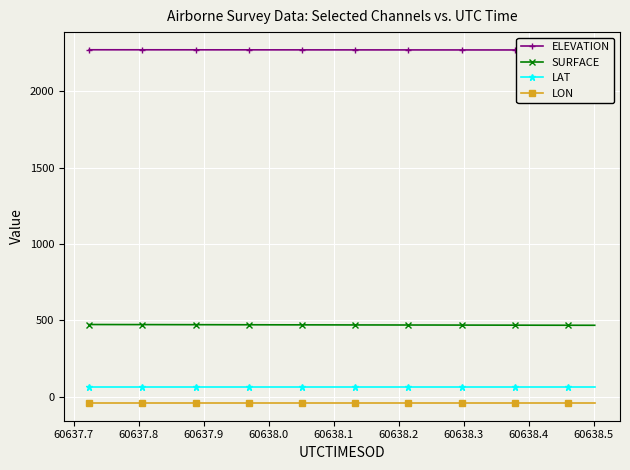

What is the minimum value for SURFACE?

467.6